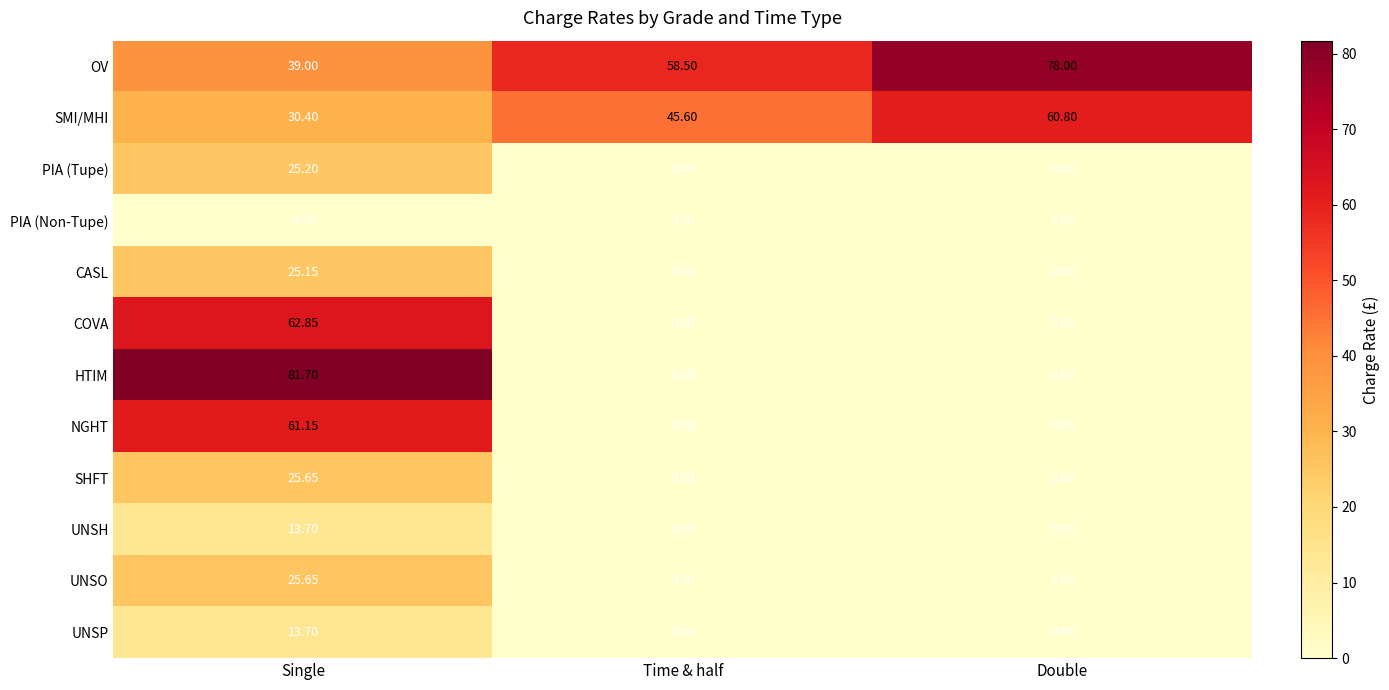

Between Single and Double, which series saw the biggest shift?

HTIM